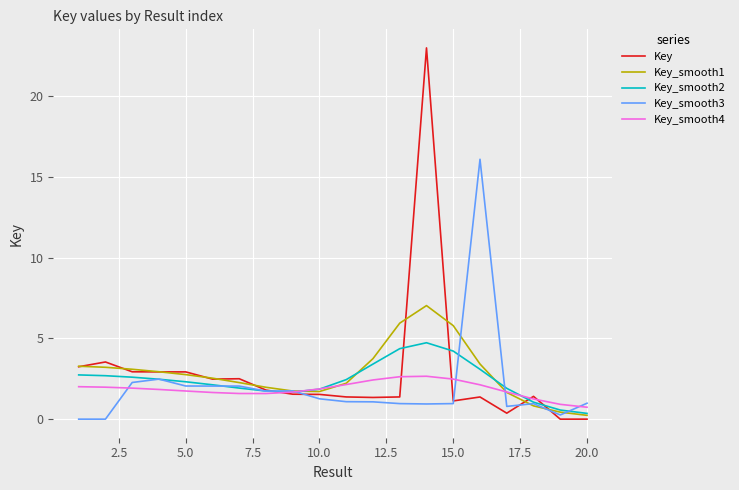

Which series ends up on top after the final intersection of Key_smooth2 and Key_smooth3?

Key_smooth3